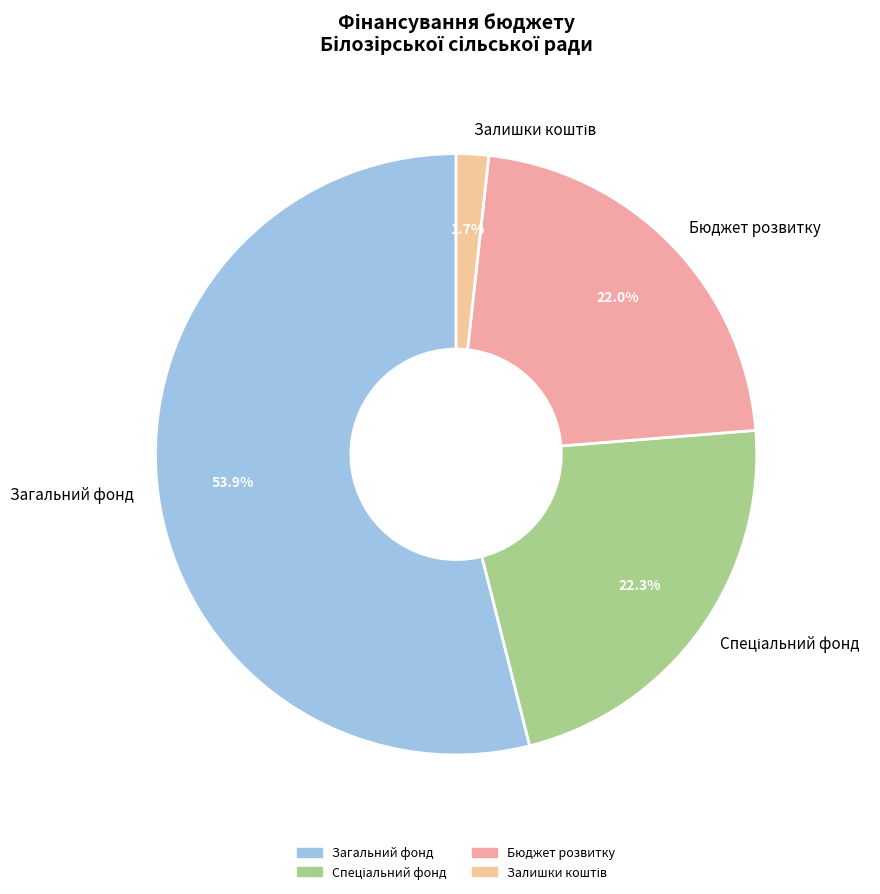

Which slice is the largest?

Загальний фонд